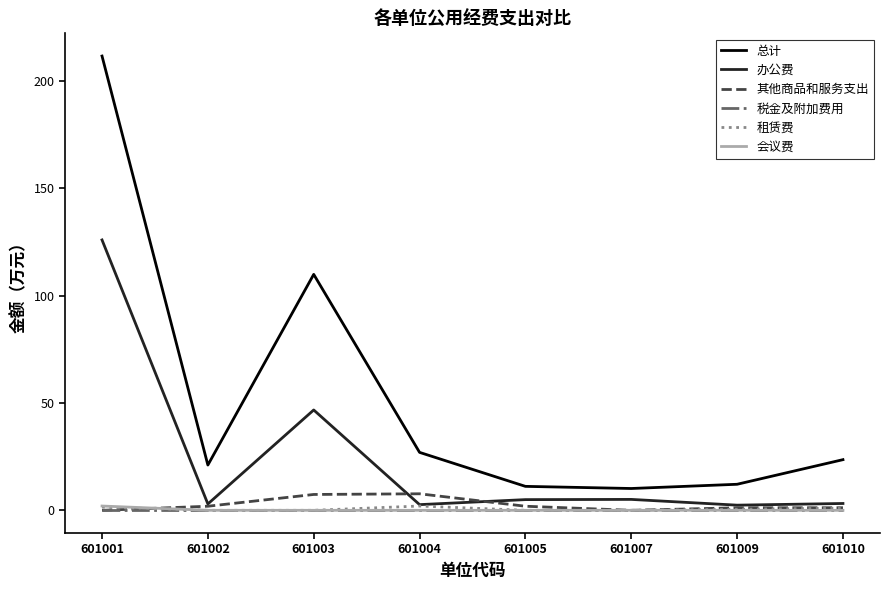

How many series are shown in this chart?

6